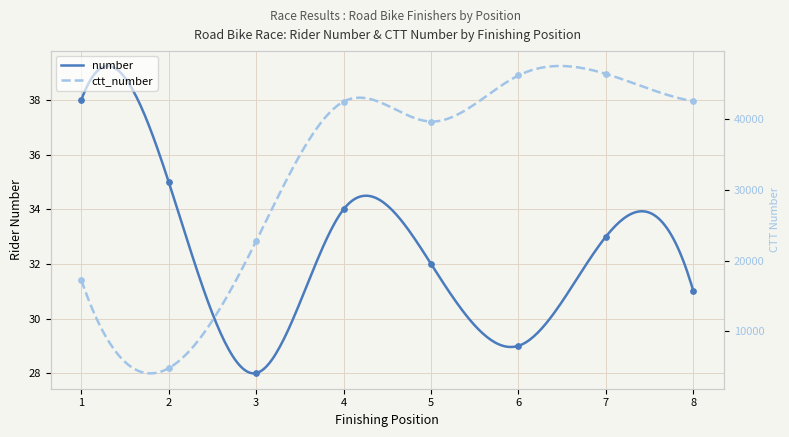

Which series has the largest Y range (max minus min)?

ctt_number